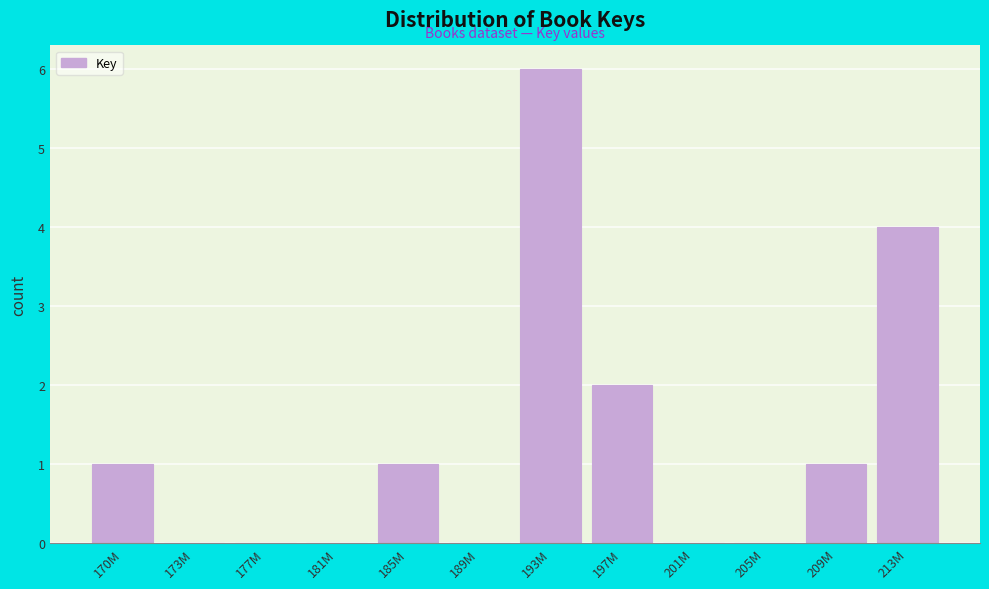

Reading right to left, what are all the values shown in this chart?

213M=4	209M=1	205M=0	201M=0	197M=2	193M=6	189M=0	185M=1	181M=0	177M=0	173M=0	170M=1